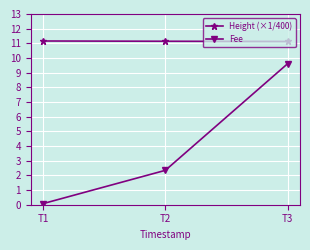

At which label is Fee closest to 4?

T2